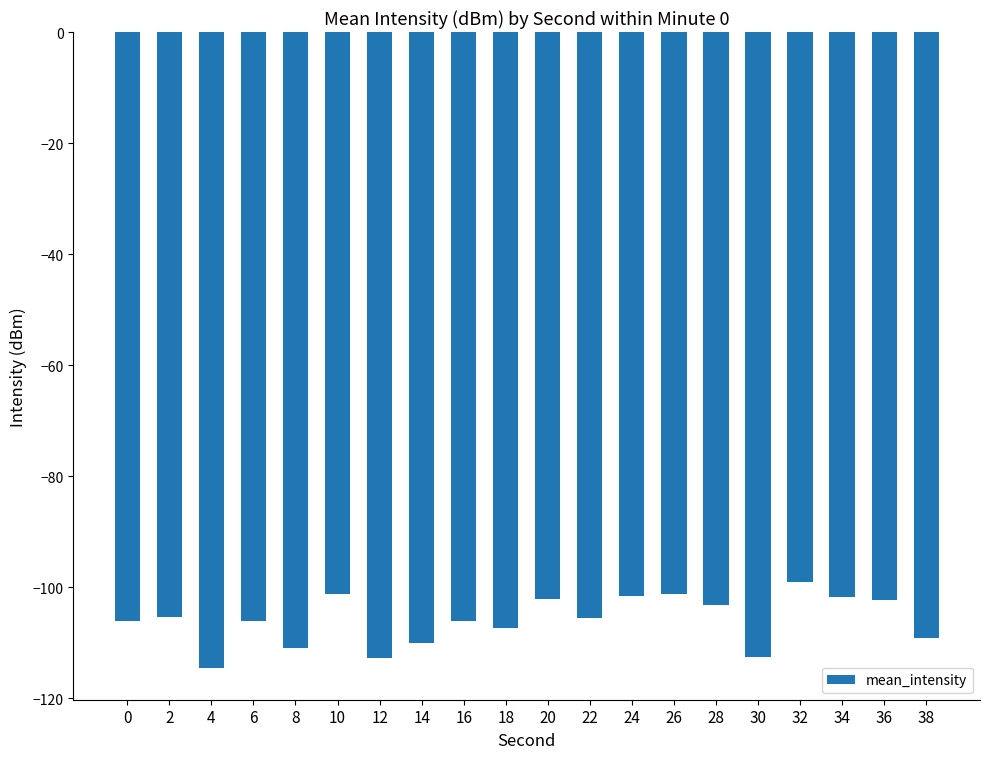

What is the average value?

-106.0